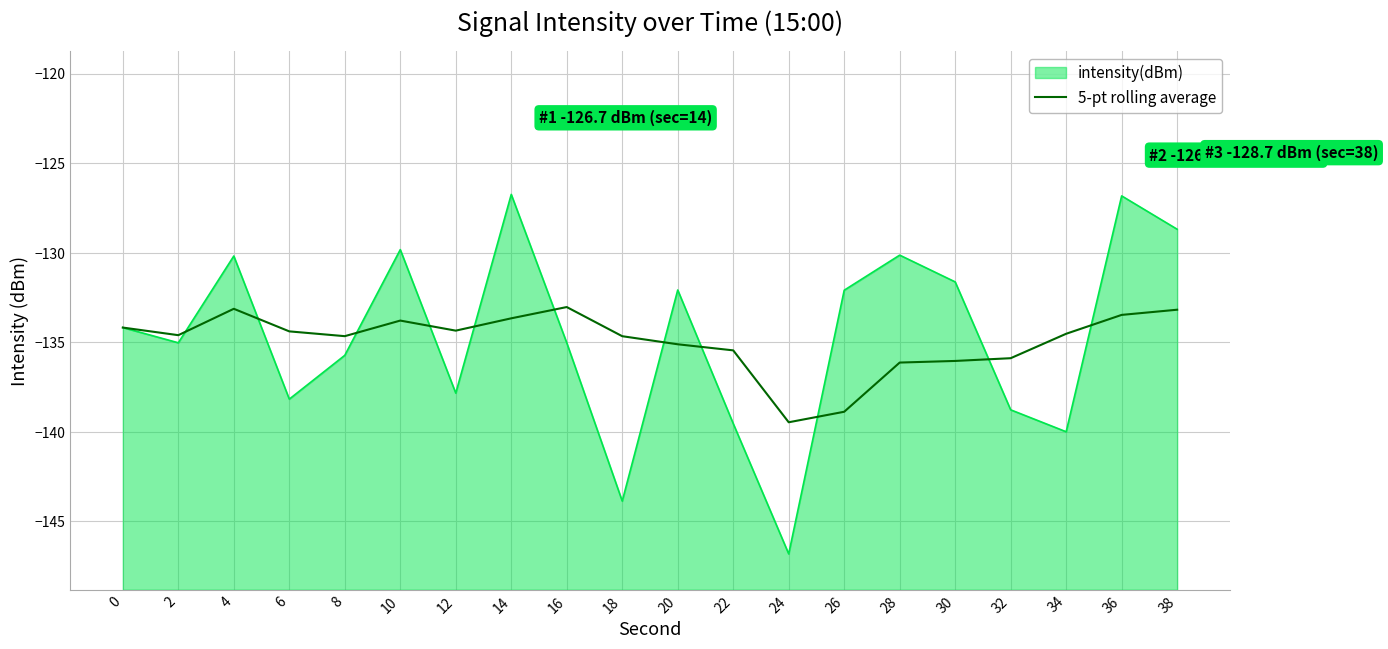

Reading right to left, extract all data points from this chart.

38=-133.2	36=-133.5	34=-134.5	32=-135.9	30=-136.0	28=-136.1	26=-138.9	24=-139.5	22=-135.5	20=-135.1	18=-134.7	16=-133.0	14=-133.7	12=-134.3	10=-133.8	8=-134.7	6=-134.4	4=-133.1	2=-134.6	0=-134.2